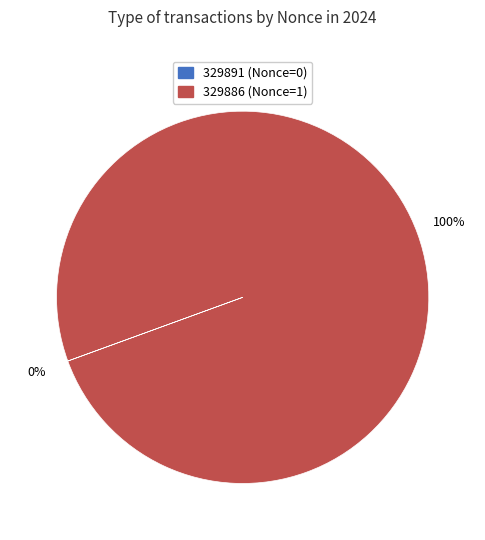

To the nearest percent, what is the average slice percentage?

50%